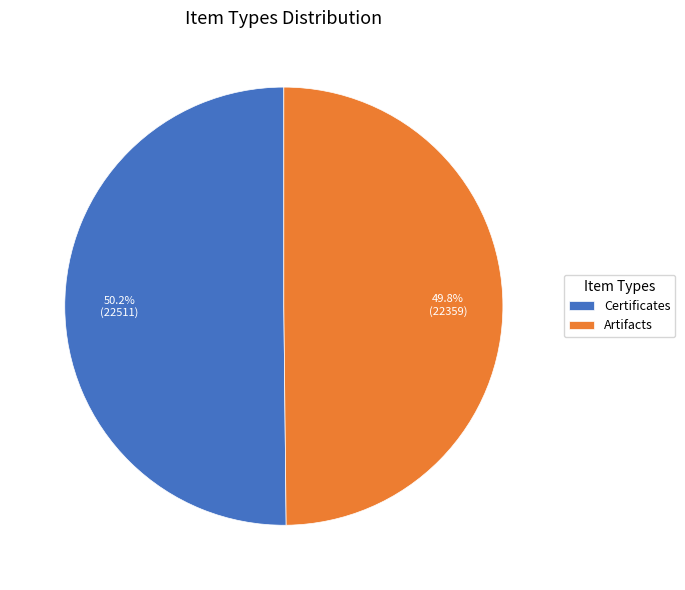

Count the number of slices in the pie.

2